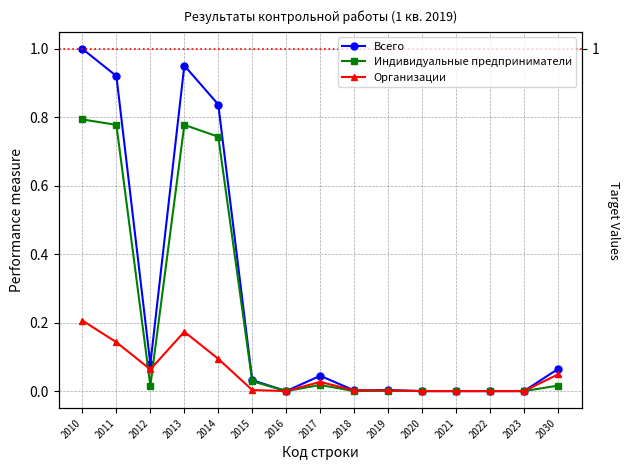

Which has a higher value, 2017 or 2015?

2017